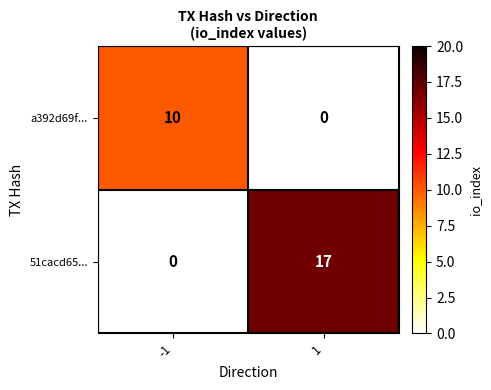

The value of 51cacd65... at 1 is 17. True or false?

True